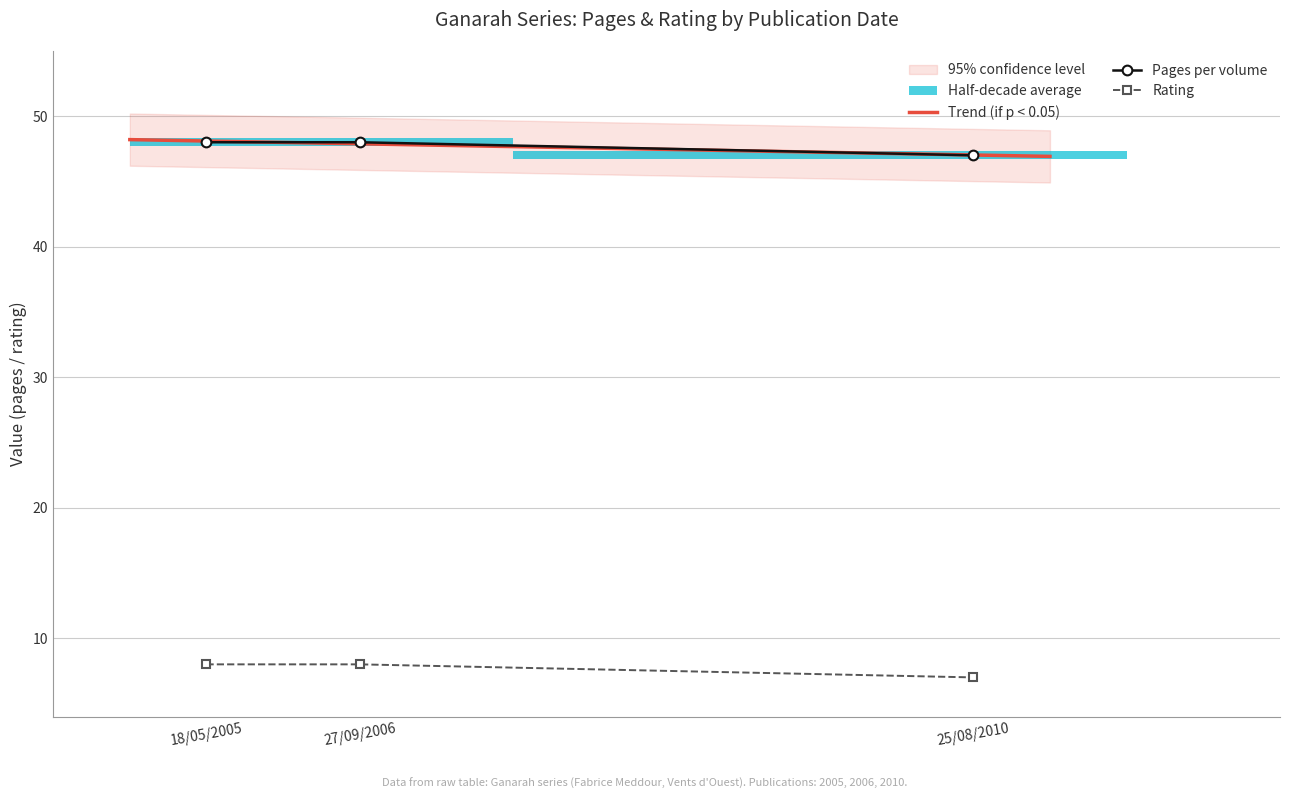

What is the label of the 1st point from the right?

25/08/2010